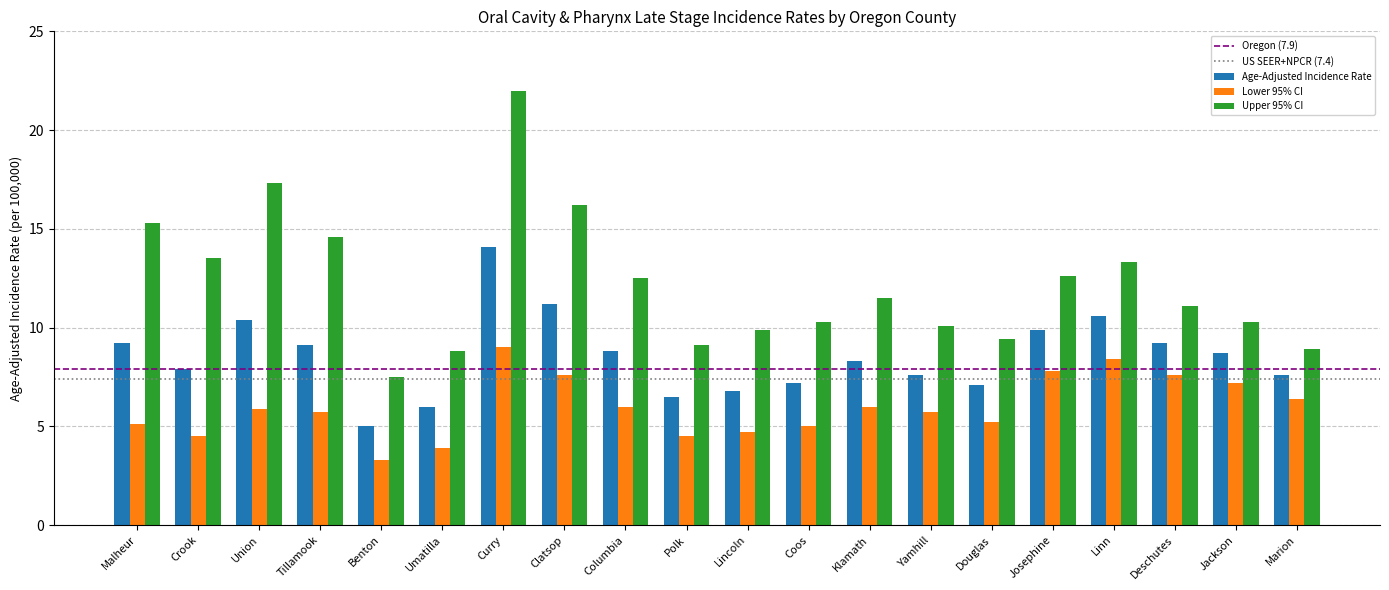

What value does the Upper 95% CI series have at Benton?

7.5